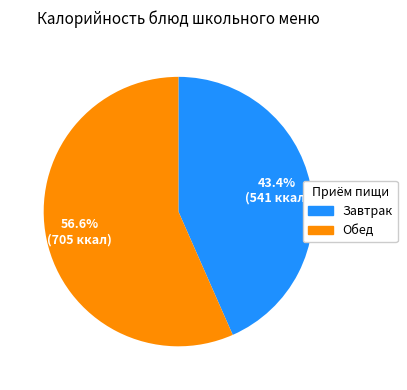

Is there any slice that represents more than half of the pie?

Yes